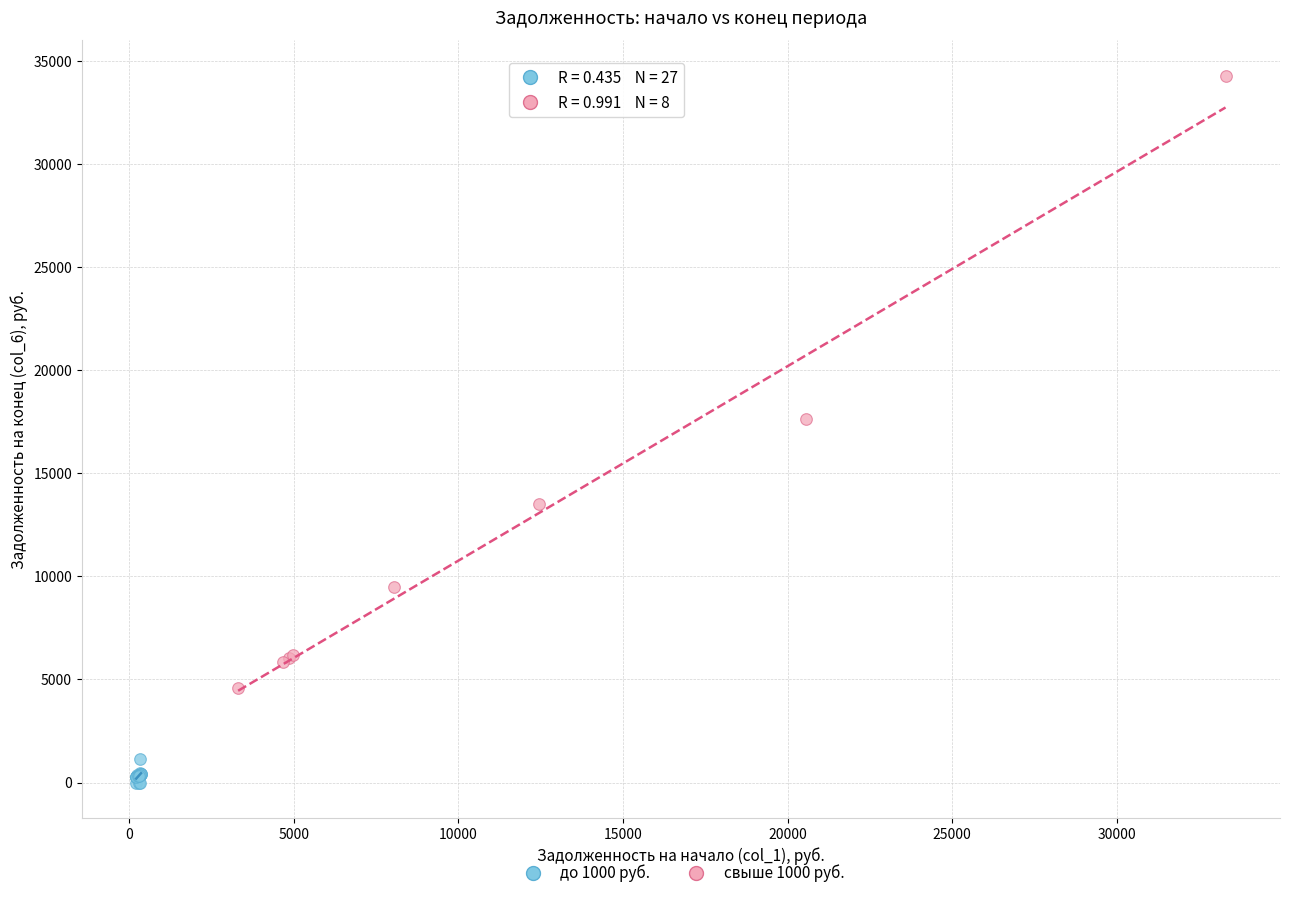

What are all the series names shown in the legend?

до 1000 руб., свыше 1000 руб.